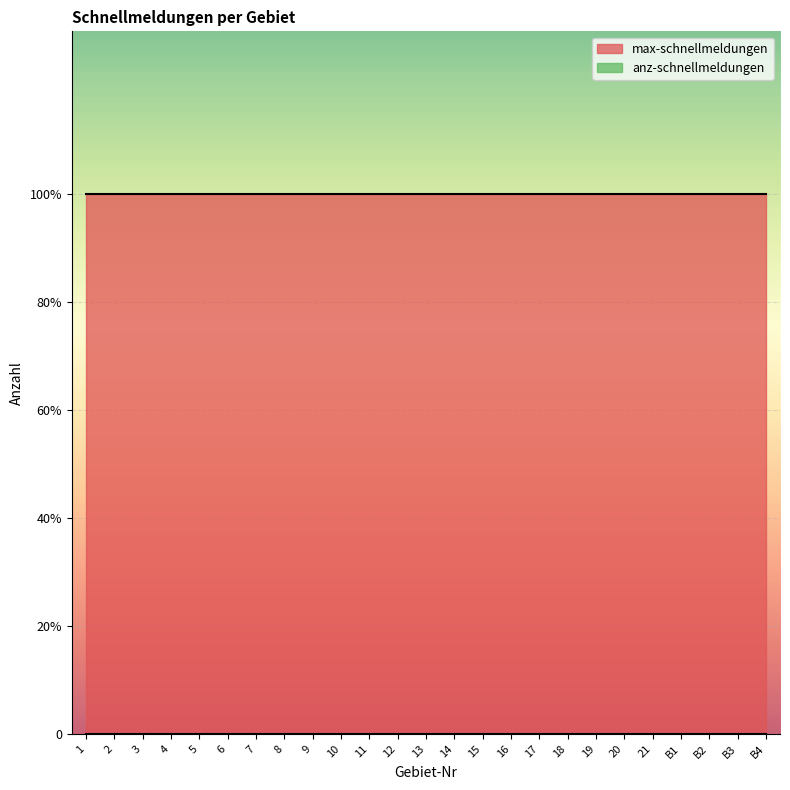

Reading right to left, what are all the values shown in this chart?

max-schnellmeldungen: B4=1	B3=1	B2=1	B1=1	21=1	20=1	19=1	18=1	17=1	16=1	15=1	14=1	13=1	12=1	11=1	10=1	9=1	8=1	7=1	6=1	5=1	4=1	3=1	2=1	1=1
anz-schnellmeldungen: B4=0	B3=0	B2=0	B1=0	21=0	20=0	19=0	18=0	17=0	16=0	15=0	14=0	13=0	12=0	11=0	10=0	9=0	8=0	7=0	6=0	5=0	4=0	3=0	2=0	1=0